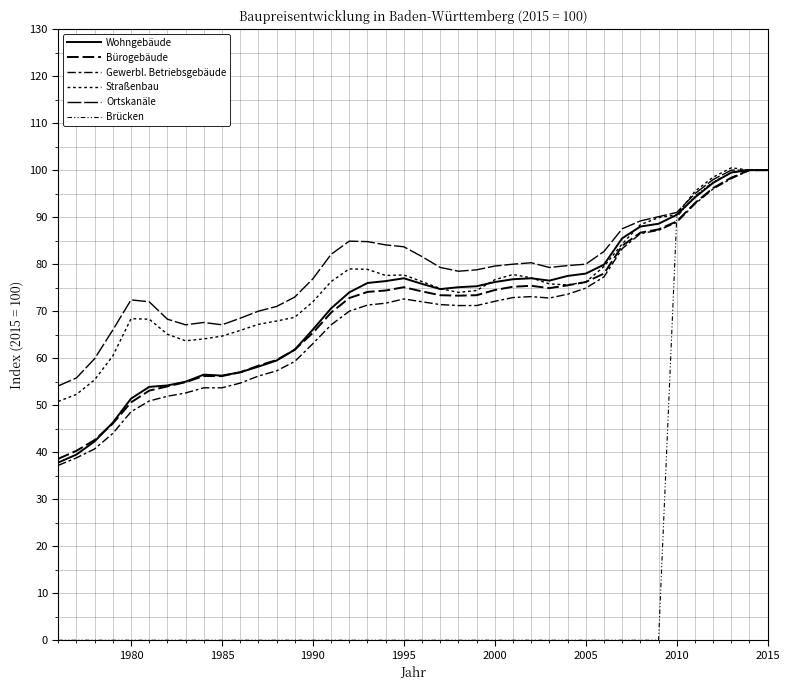

What is the value of the Ortskanäle point at the 8th from the left?

67.1